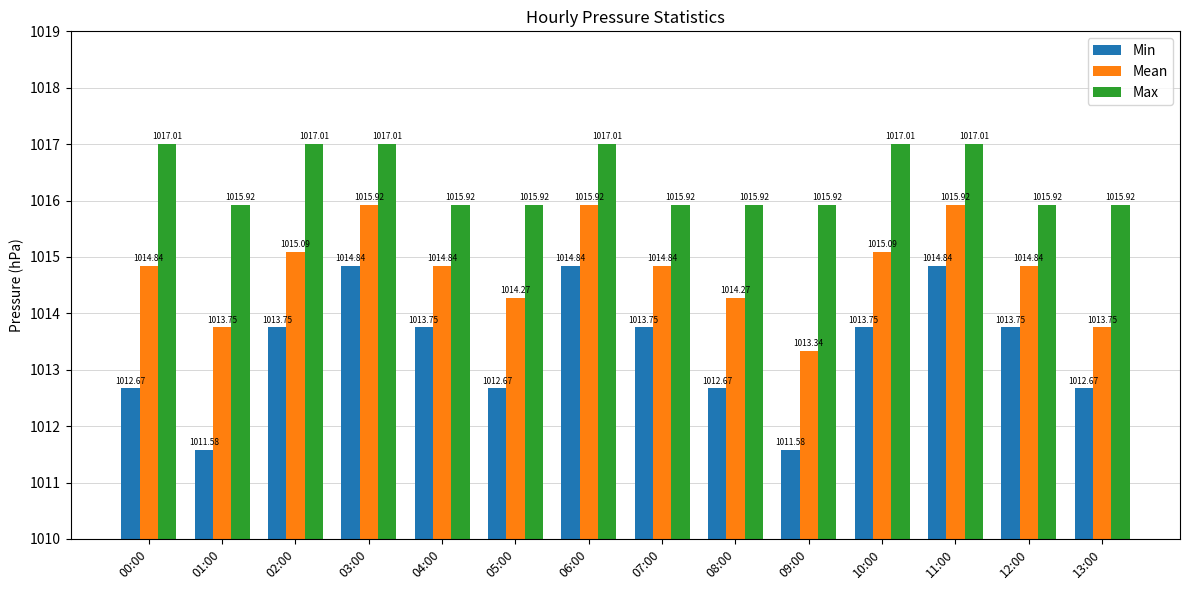

What is the value of the Mean bar at the 7th from the left?

1015.9